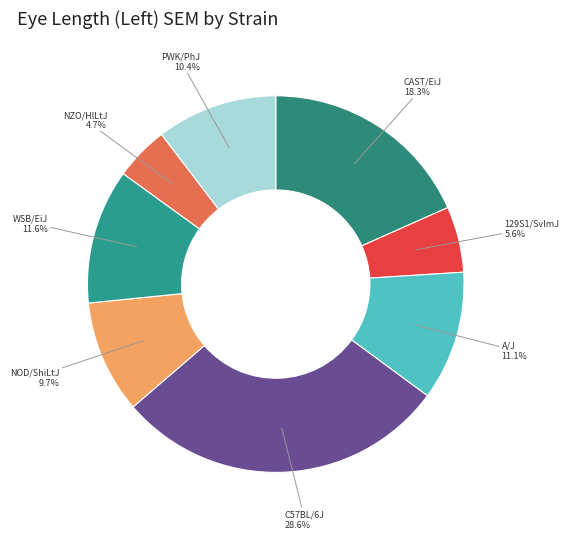

How many segments does this pie chart have?

8